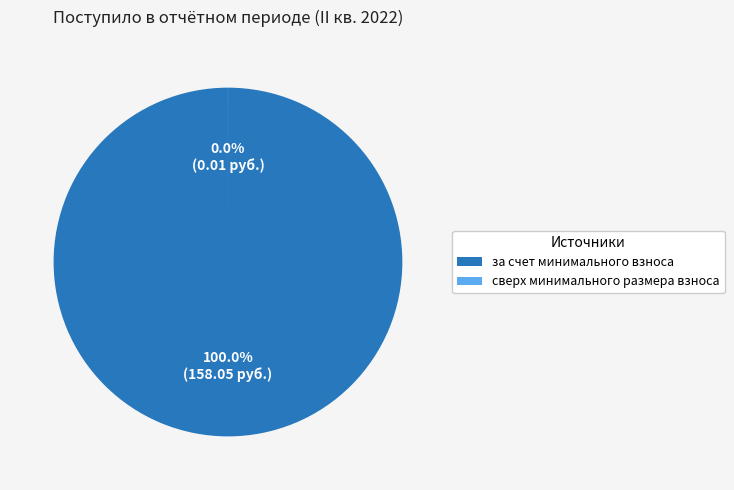

Is there any slice that represents more than half of the pie?

Yes